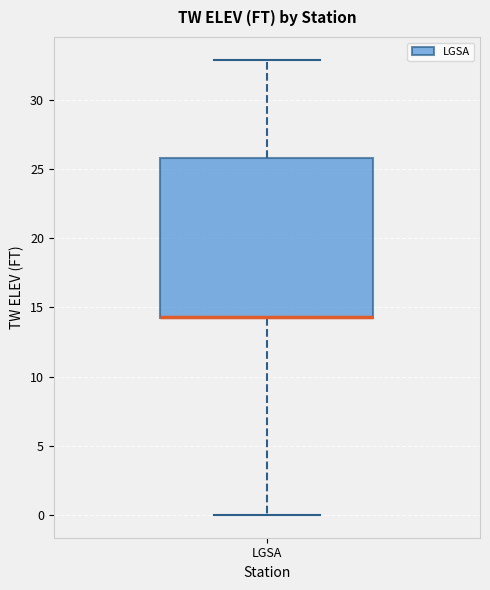

Where does the upper whisker of the box for LGSA end on the y-axis? The values are not printed on the chart, so give them approximately, as read against the axis.

33.0